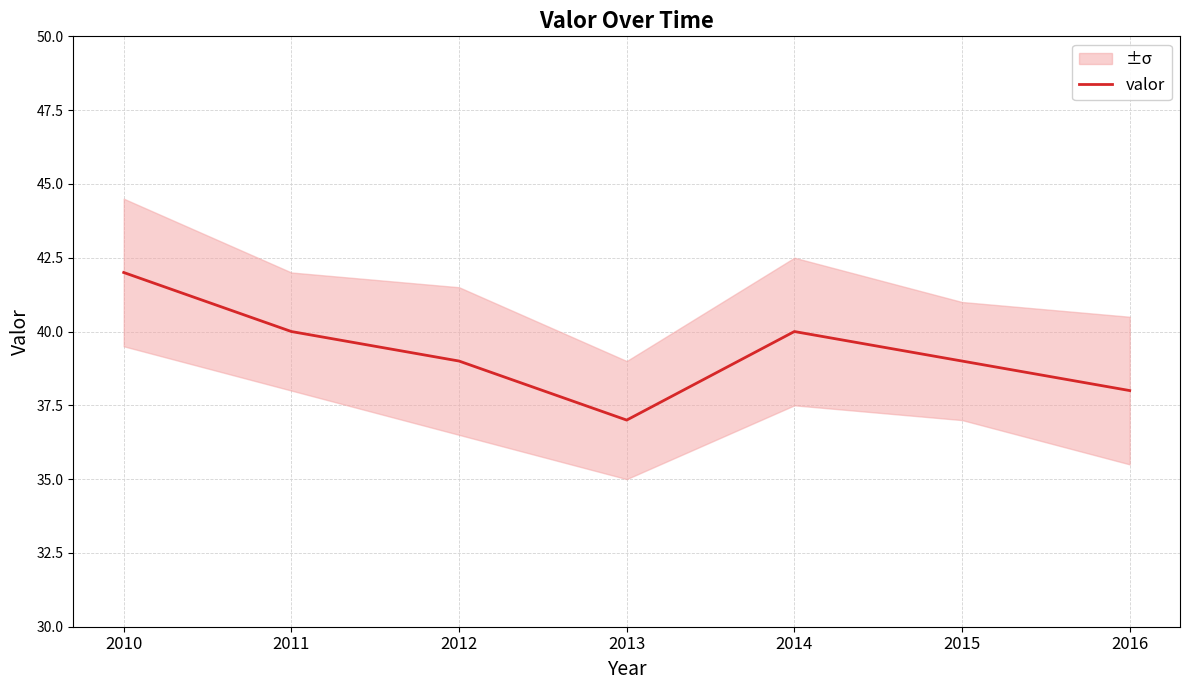

The value at 2010 is 17. True or false?

False